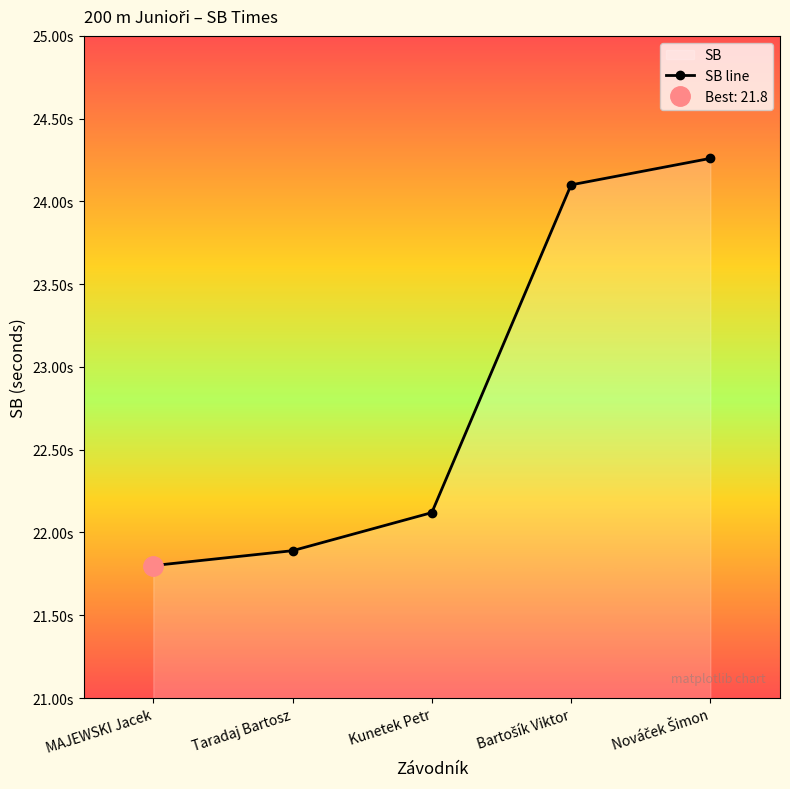

What is the label of the 3rd point from the right?

Kunetek Petr